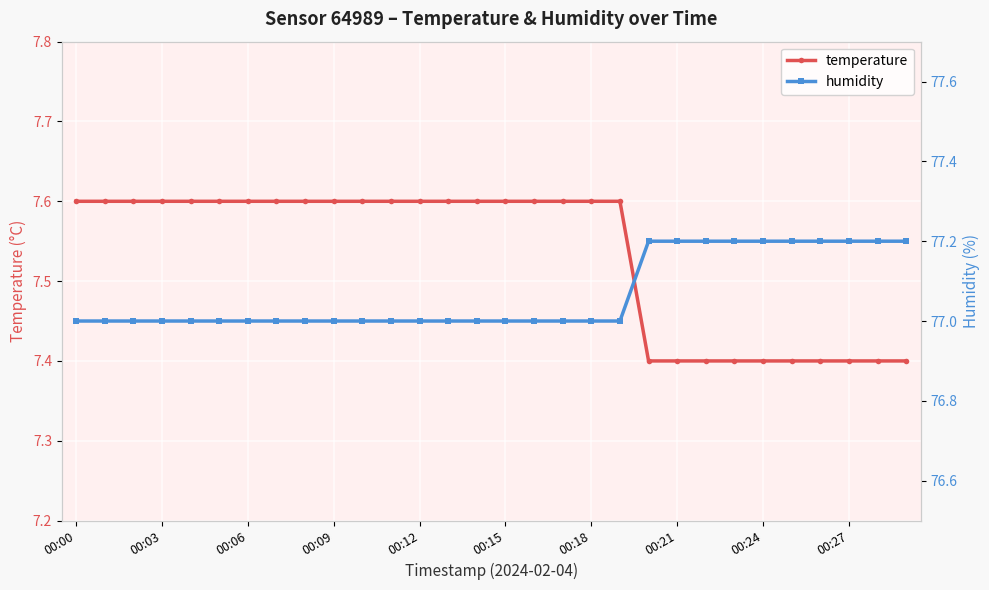

How many distinct data groups are displayed?

2